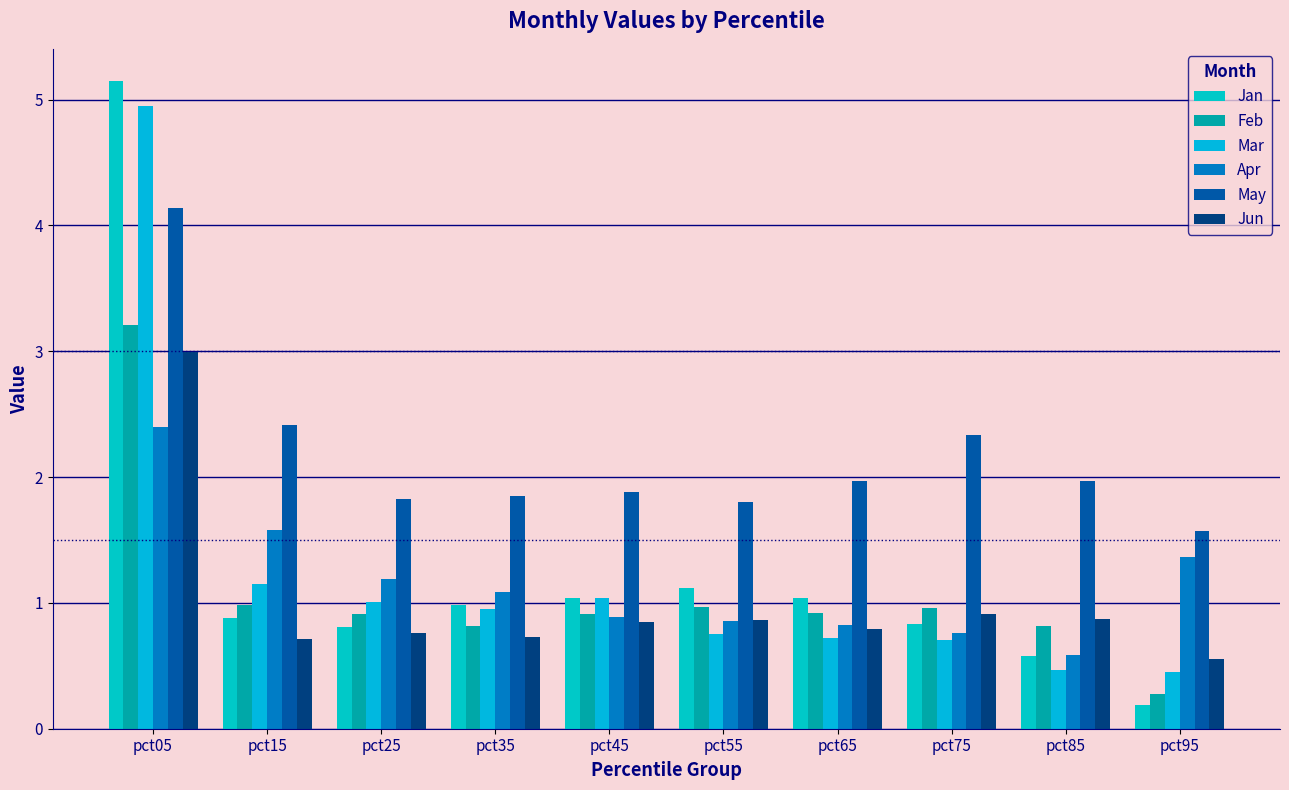

What is the sum of the Jun values at pct45 and pct35?

1.6